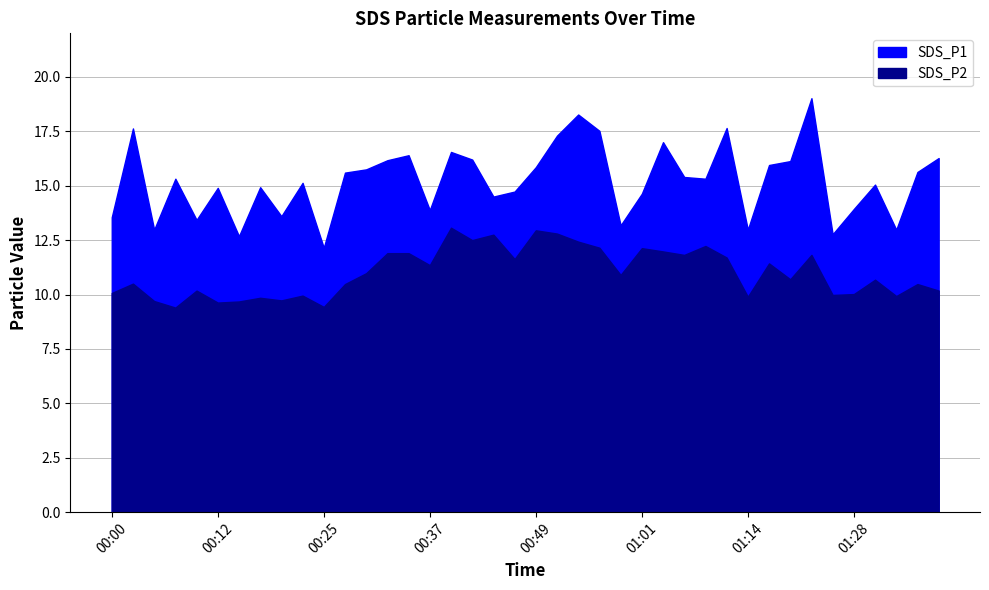

True or false: SDS_P2 has a value of 19.7 at 01:17.

False